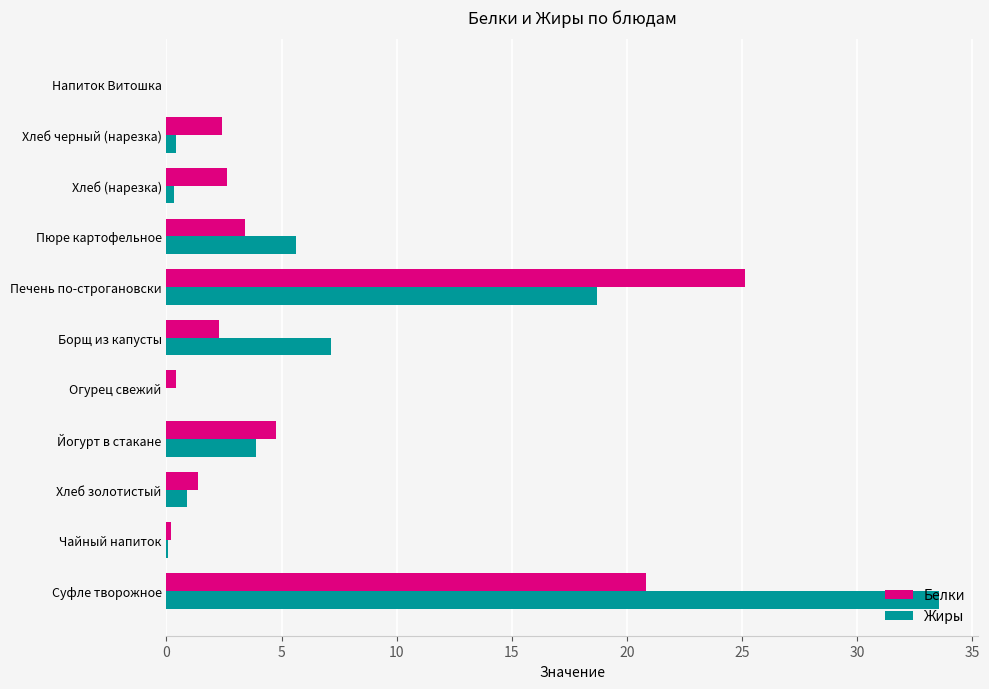

At which category is the sum across all series the highest?

Суфле творожное